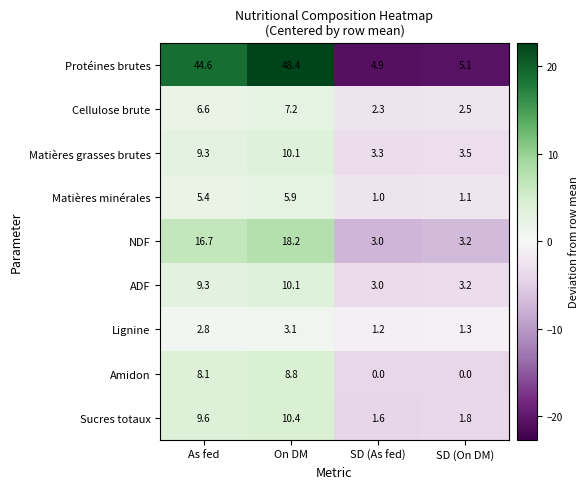

Is the value of Matières minérales at As fed greater than the value of Matières grasses brutes at On DM?

No